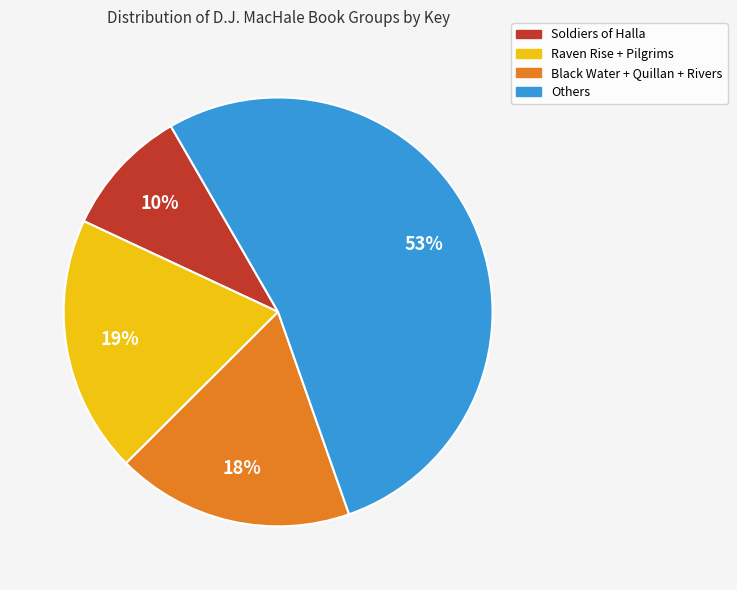

What percentage is the Soldiers of Halla slice, to the nearest percent?

10%